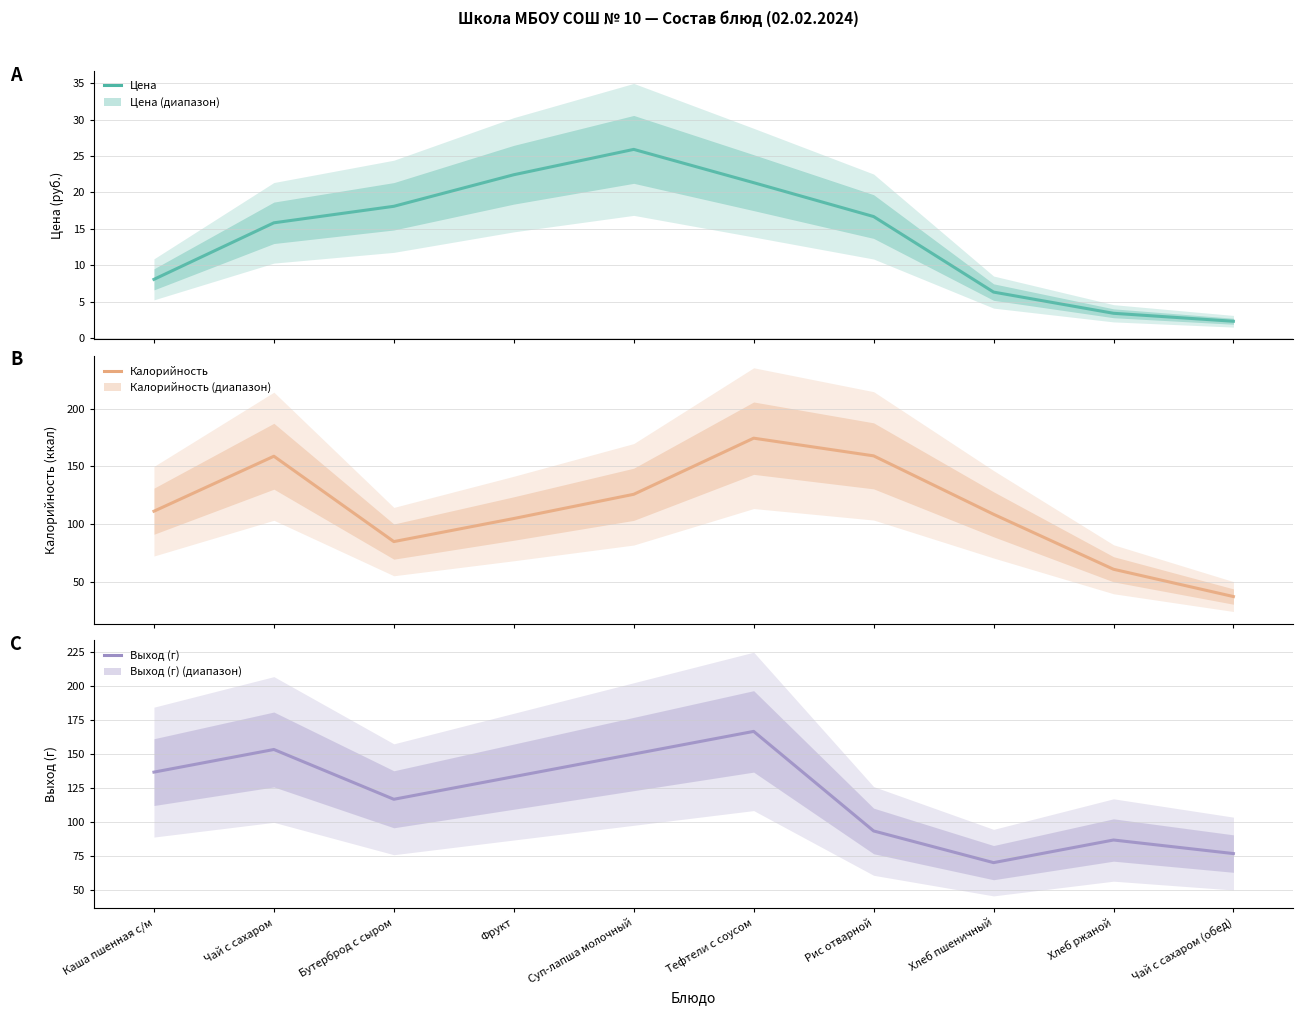

True or false: Цена has a value of 0.5 at Чай с сахаром (обед).

False